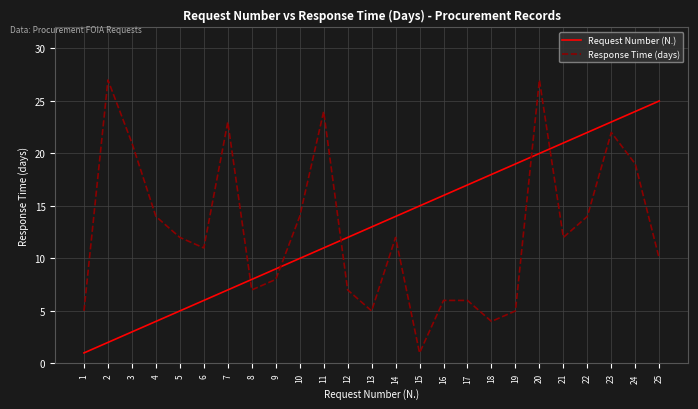

At how many categories does at least one series exceed 20?

10